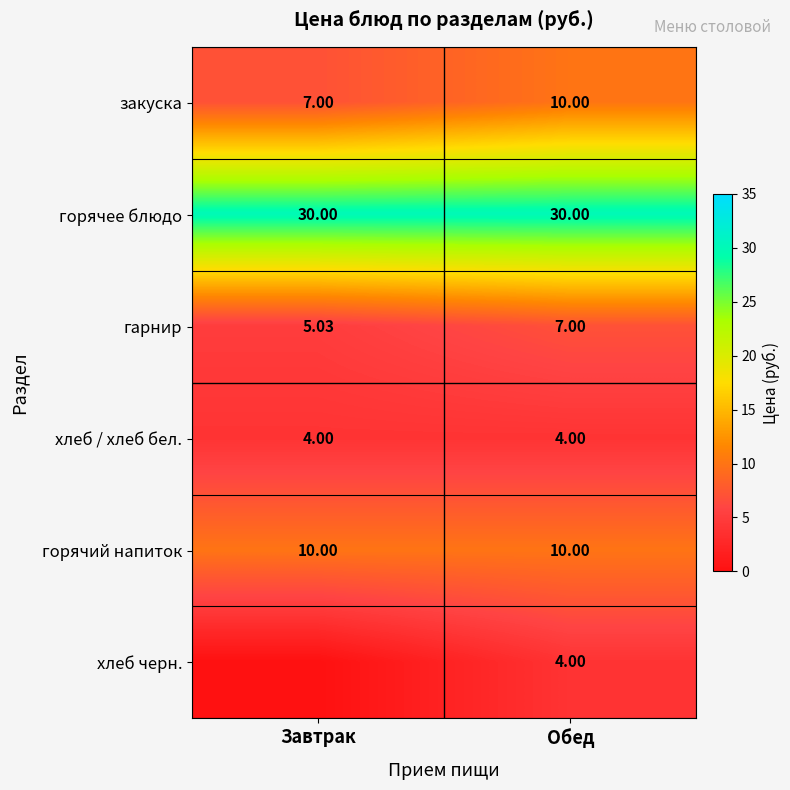

Which label corresponds to the largest value in the chart?

Завтрак